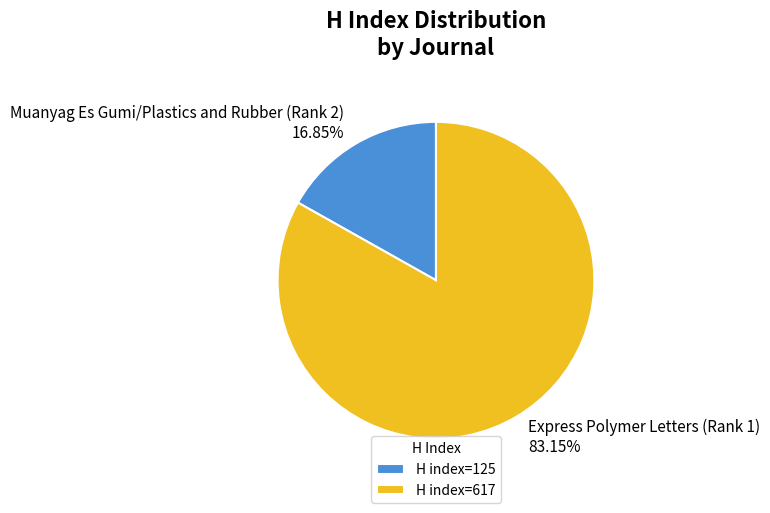

Count the number of slices in the pie.

2